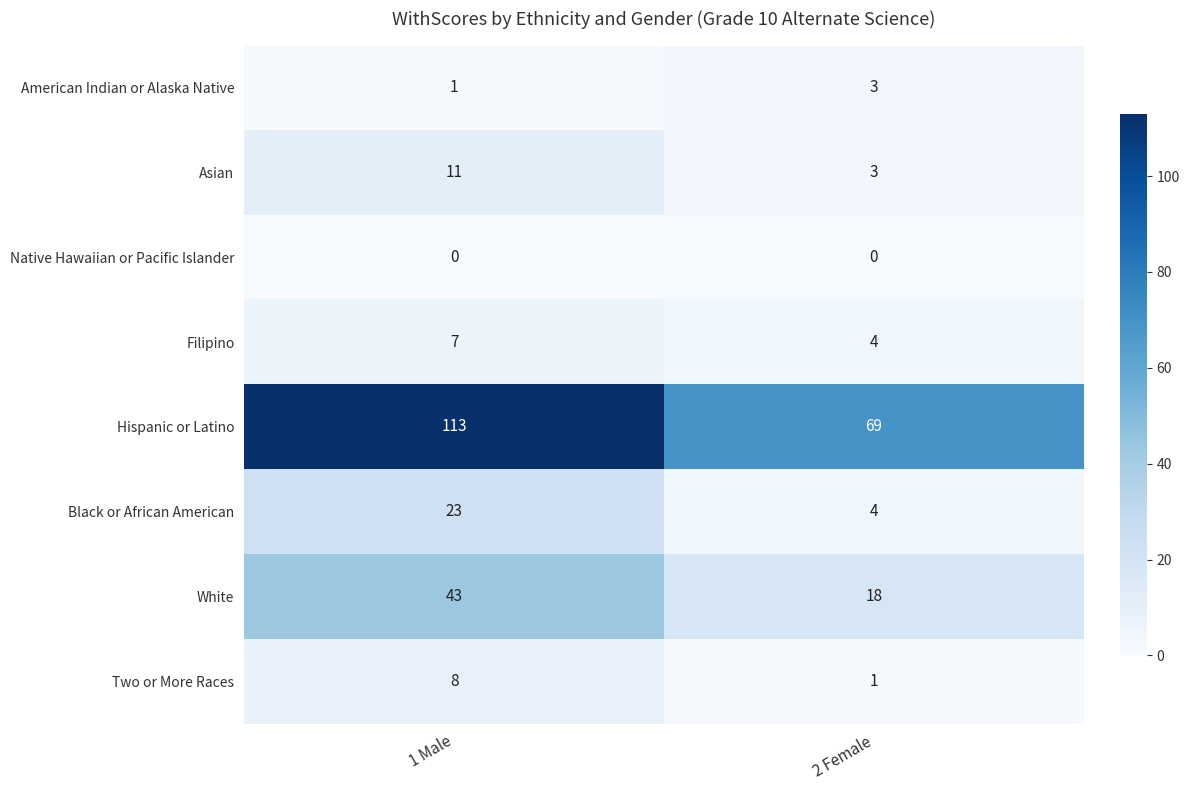

How many series are shown in this chart?

8